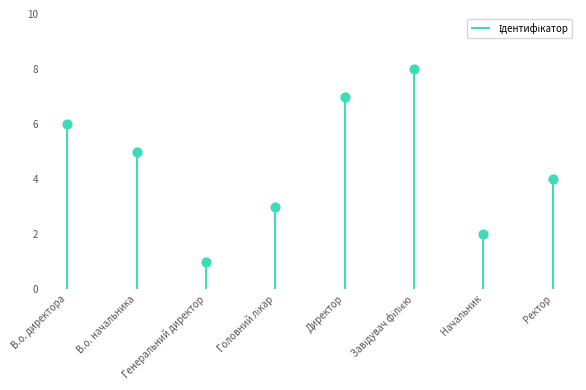

Between В.о. начальника and Ректор, which is larger?

В.о. начальника